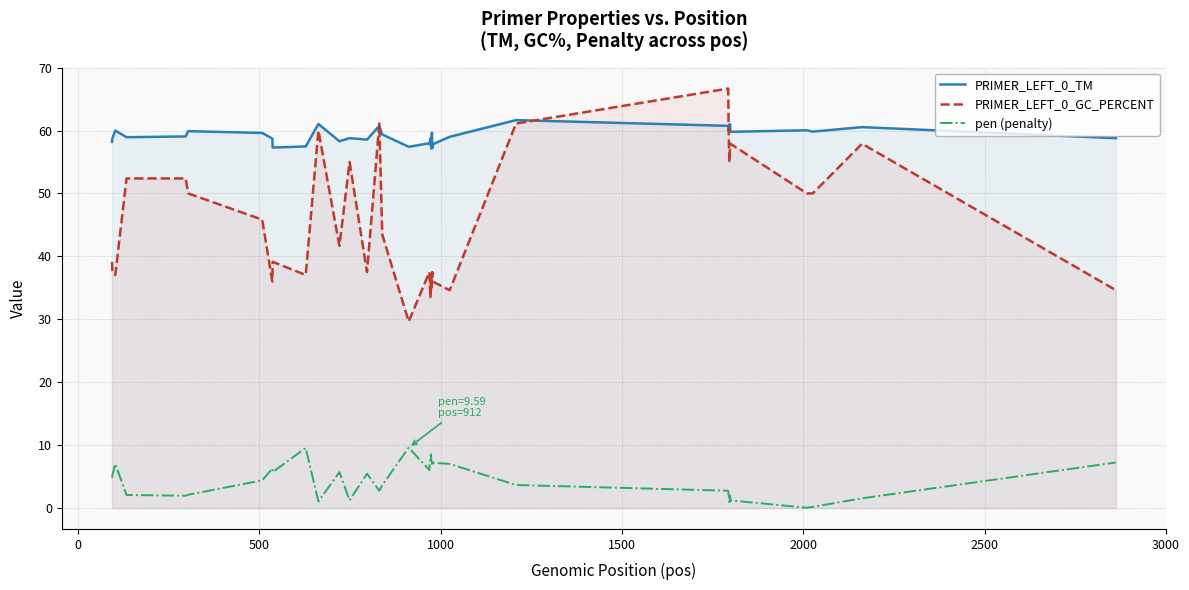

How many interior local peaks does the PRIMER_LEFT_0_TM series have?

13